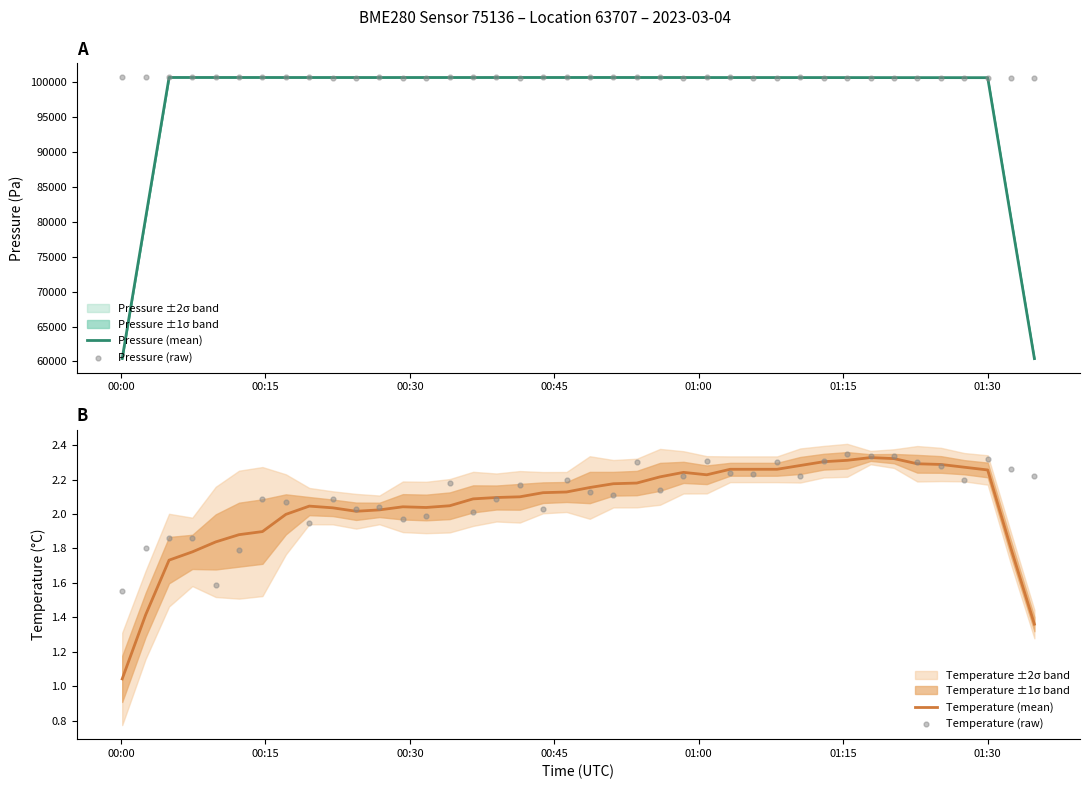

Which series has the largest total across all categories?

Pressure (raw)